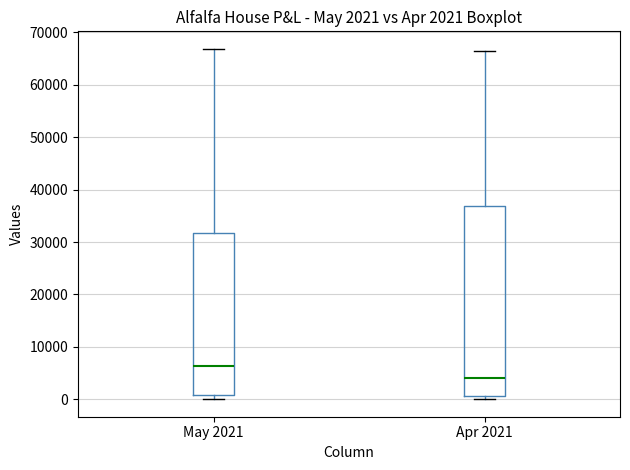

Comparing the boxes themselves (not the whiskers), which one is the tallest?

Apr 2021